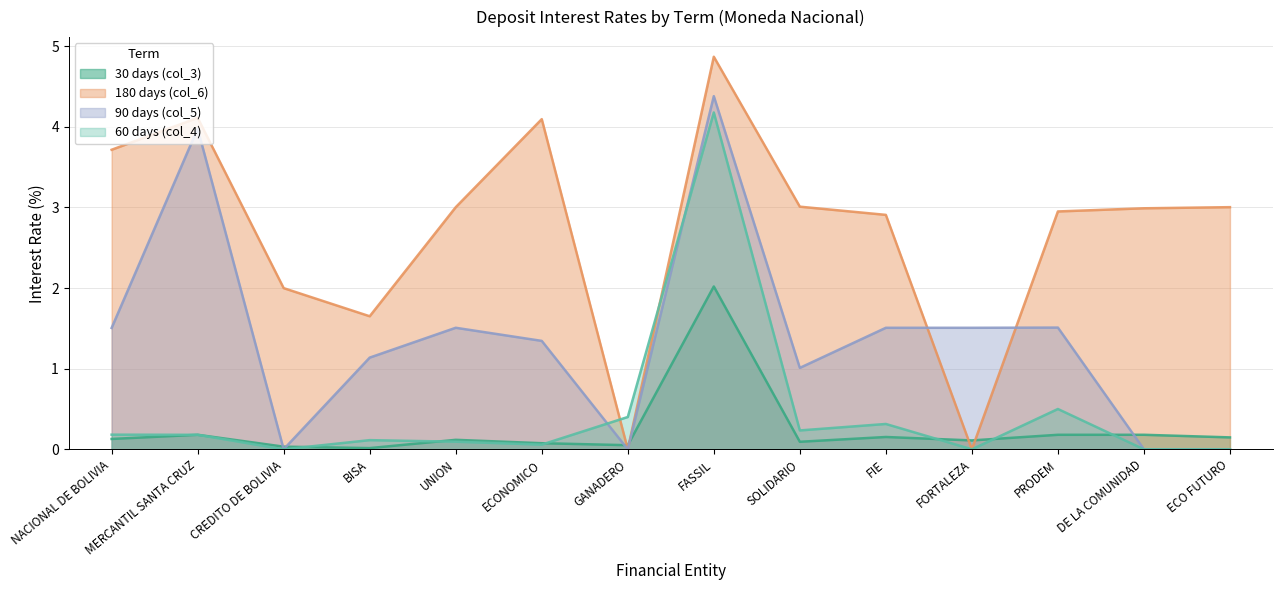

How many distinct data groups are displayed?

4